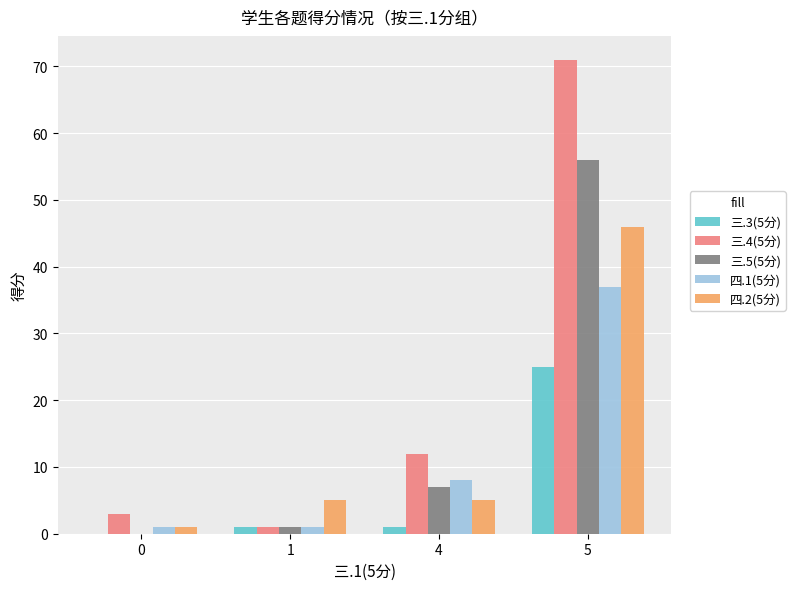

How many groups of bars are there?

4